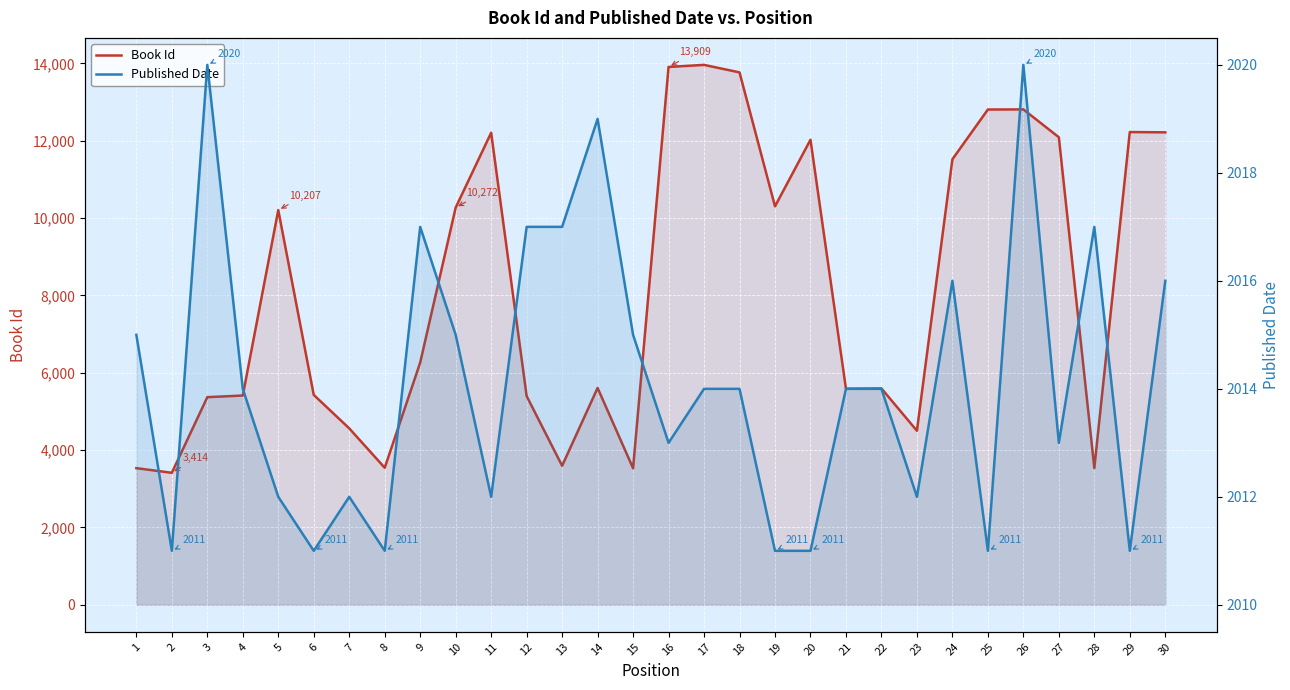

How many lines are shown in the chart?

2